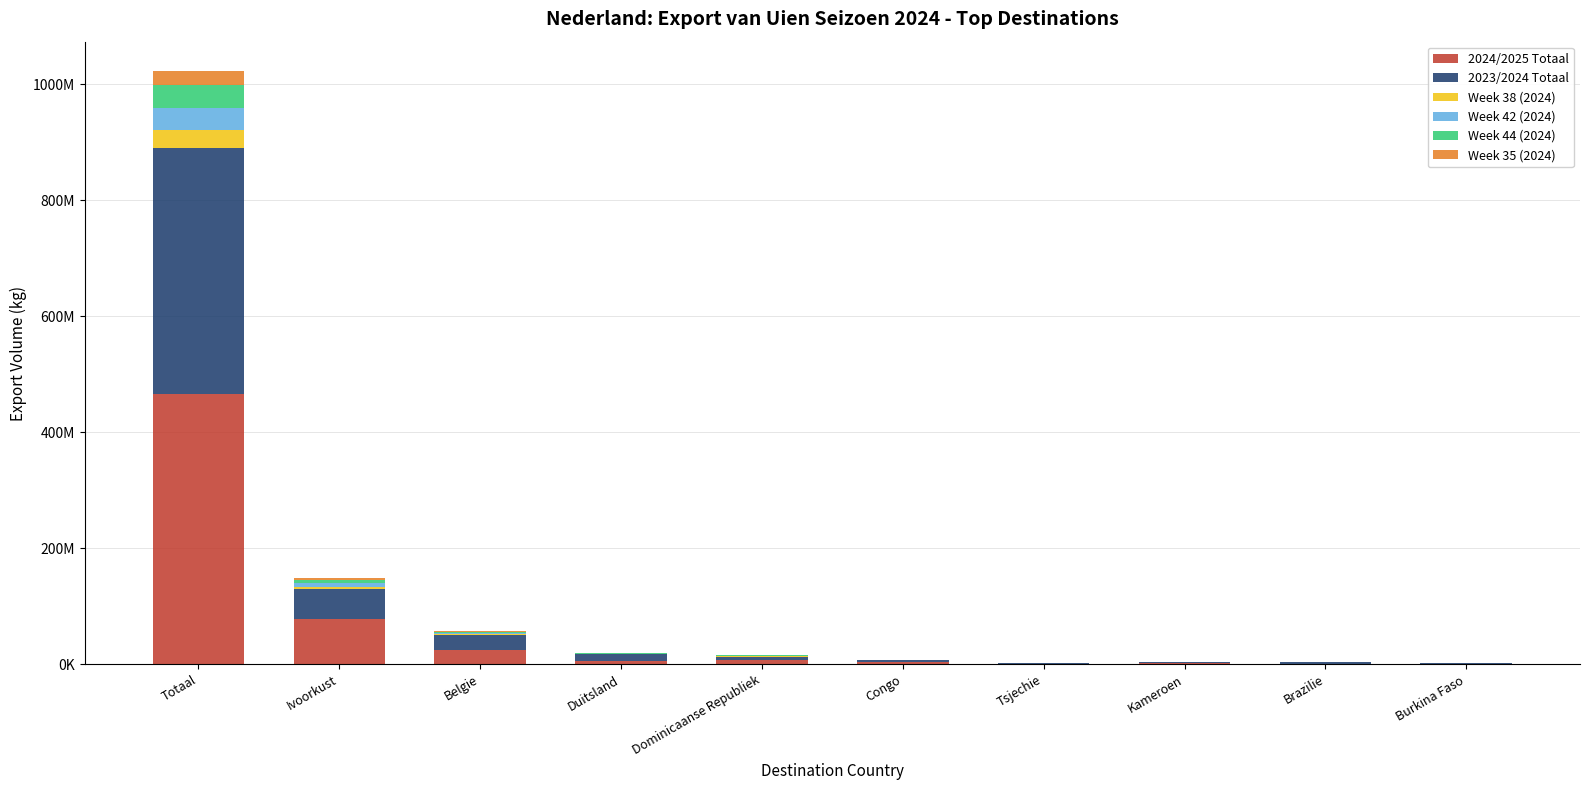

Is it true that 2023/2024 Totaal equals 617358 at Brazilie?

False